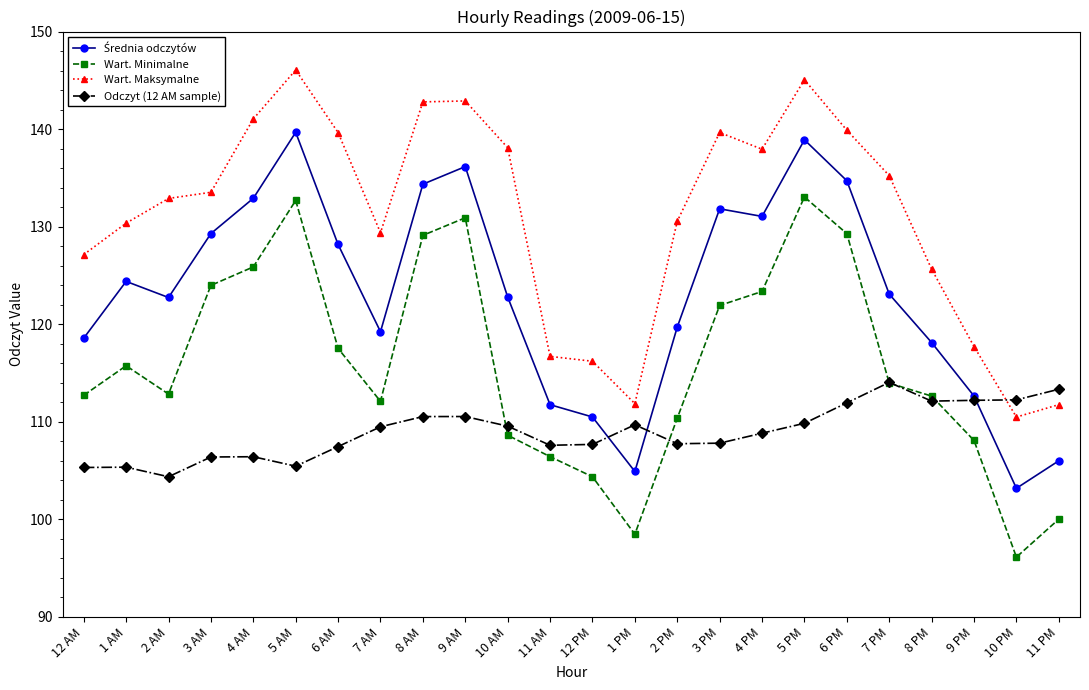

At which label does Wart. Minimalne reach its minimum?

10 PM